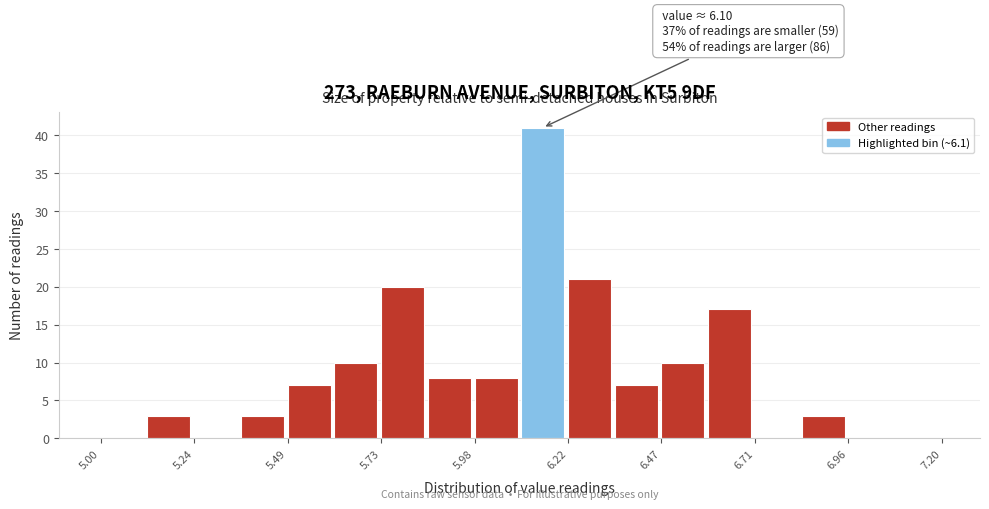

Read against the x-axis, roughly where is the centre of the tallest bar?

6.15